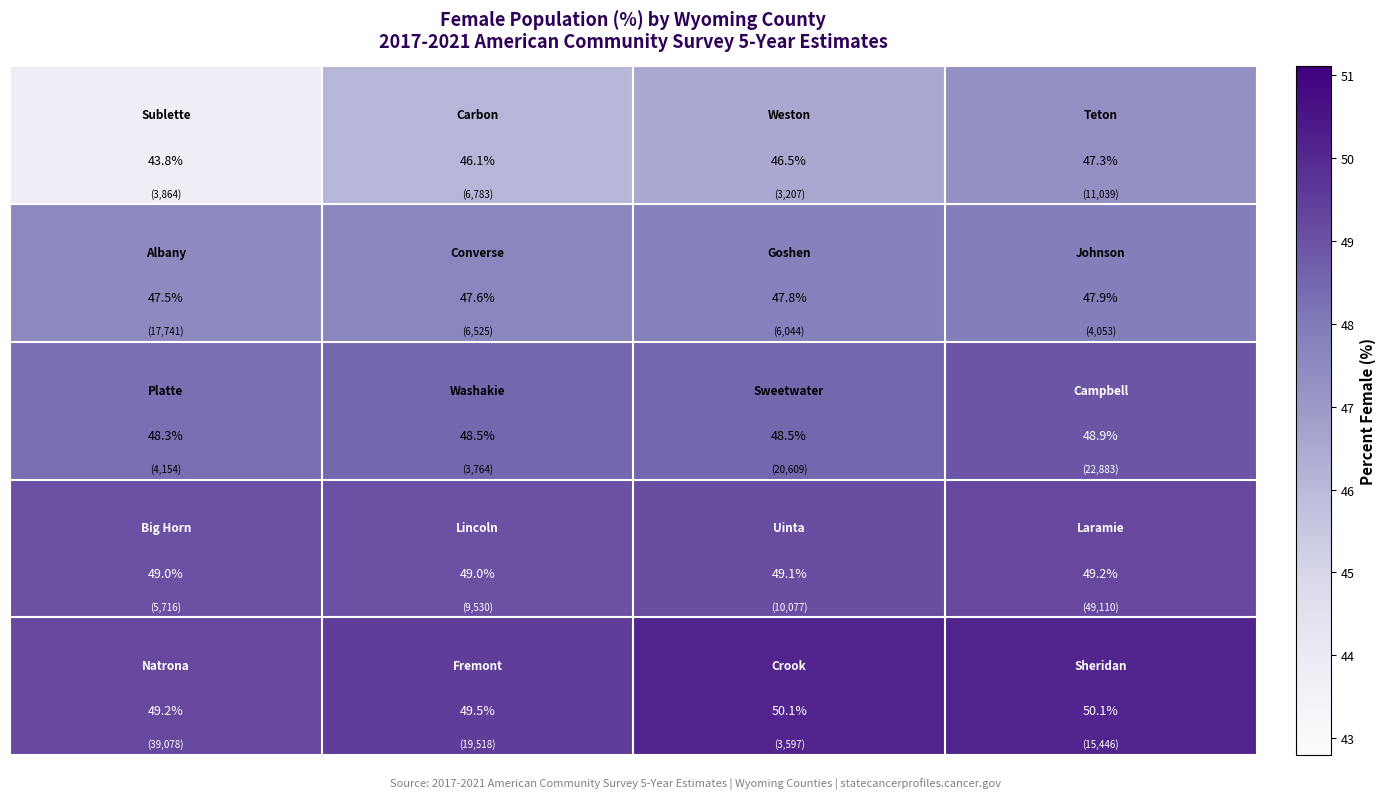

At how many categories does at least one series exceed 44?

4